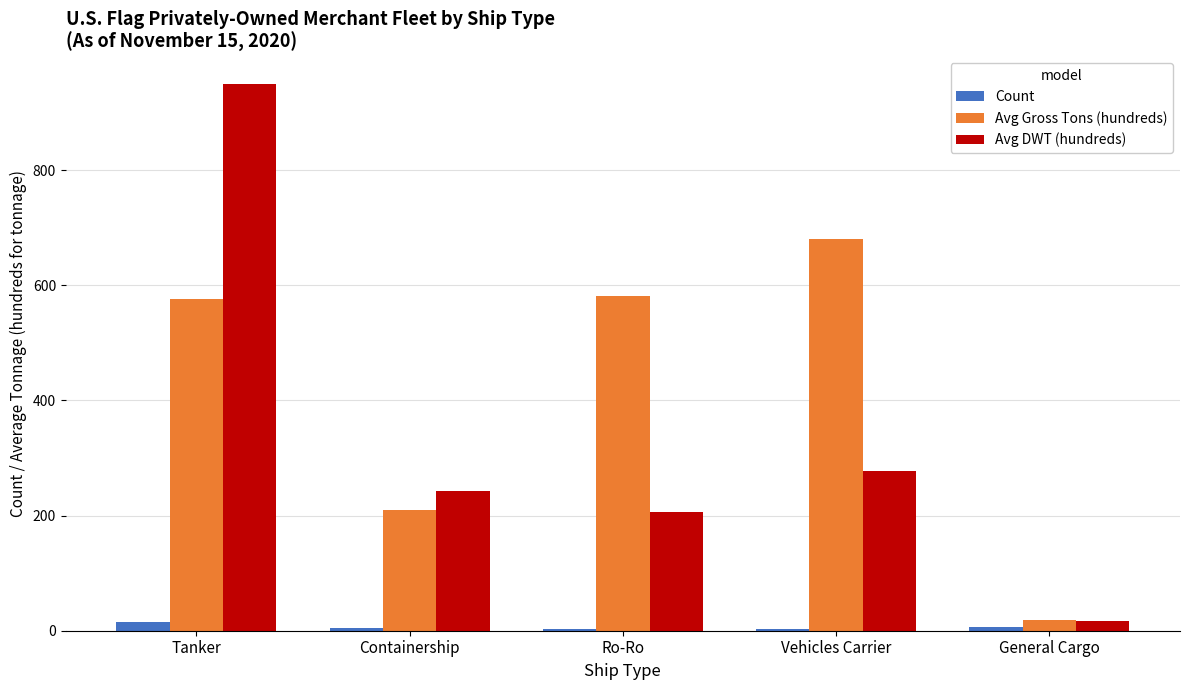

At Ro-Ro, list the series in order from largest to smallest.

Avg Gross Tons (hundreds), Avg DWT (hundreds), Count